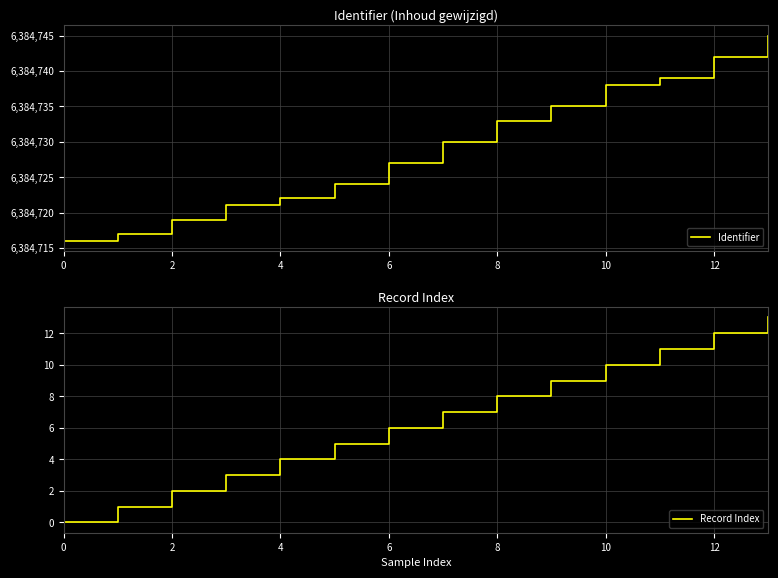

True or false: Record Index and Identifier intersect in this chart.

False